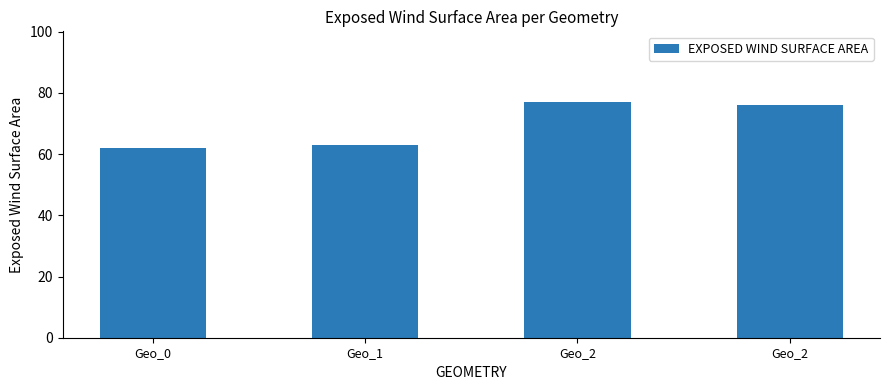

How many values are below 76?

2